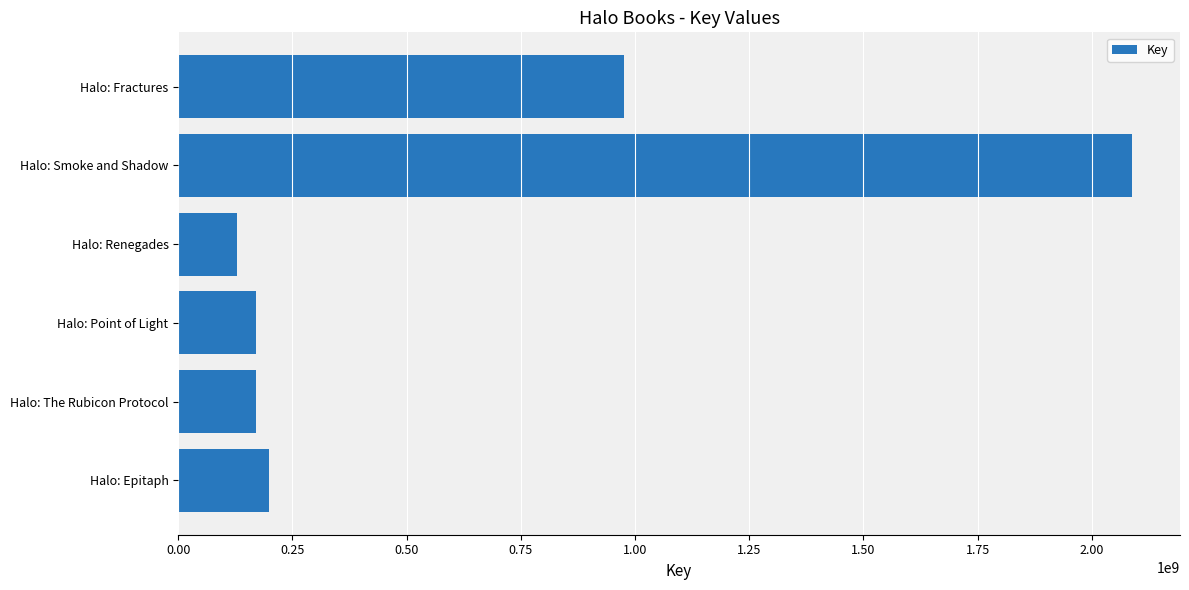

What is the greatest value displayed?

2088533764